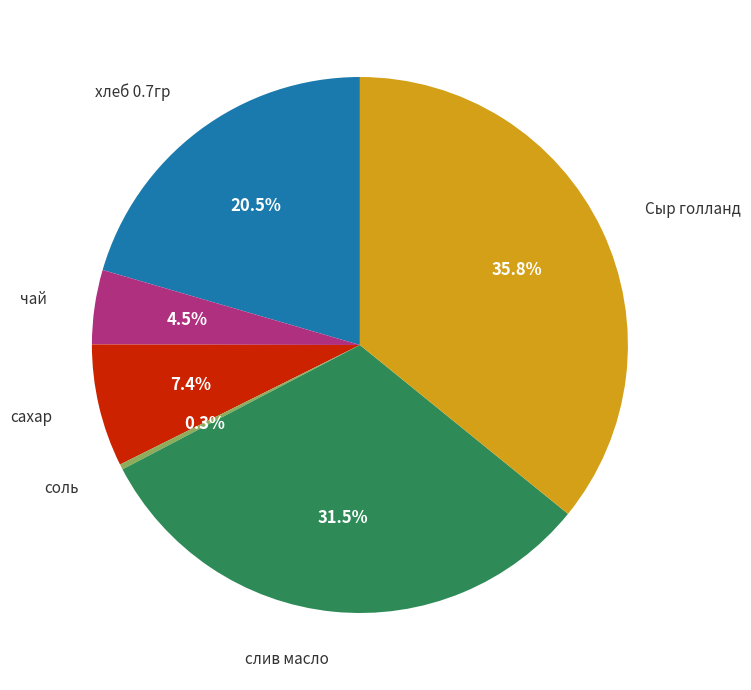

How many slices are in this pie chart?

6